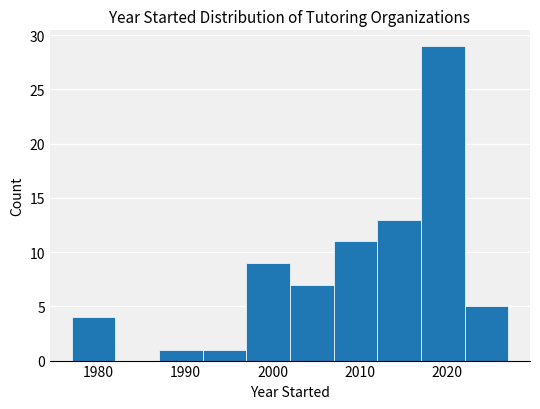

How tall is the bar that spans 2017 to 2022 on the x-axis? The values are not printed on the chart, so give them approximately, as read against the axis.

29